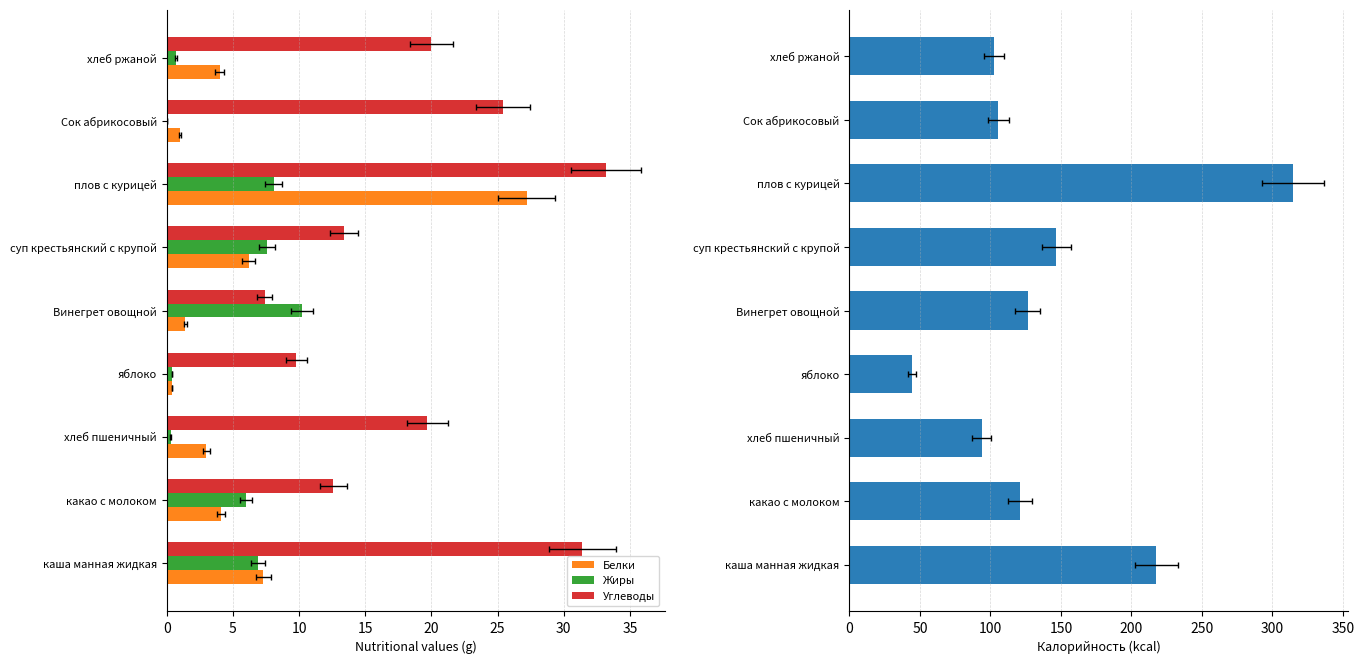

Which series has the largest range (max minus min)?

Калорийность